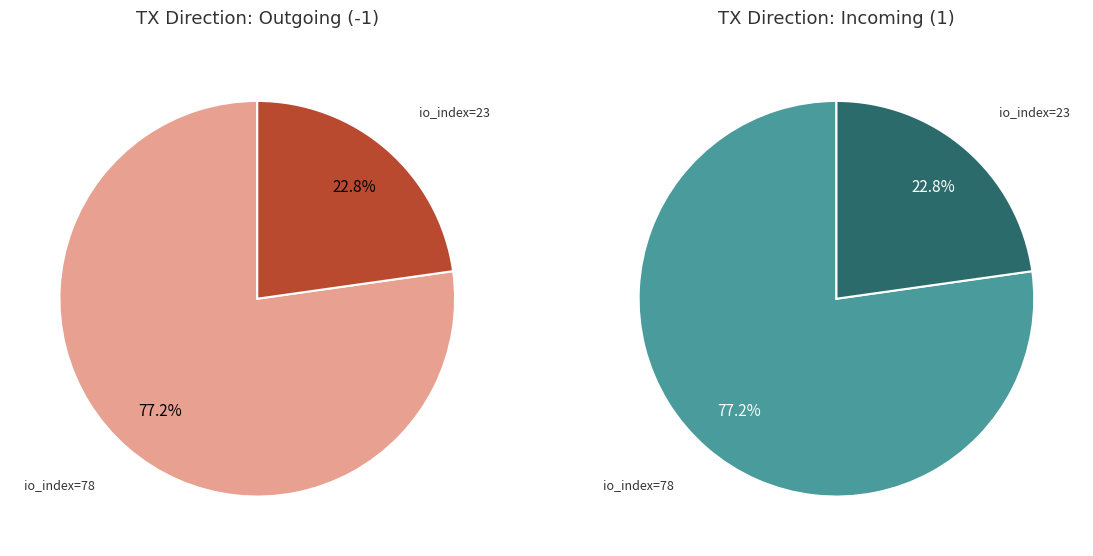

Is it true that 1 is 23% of the pie?

True